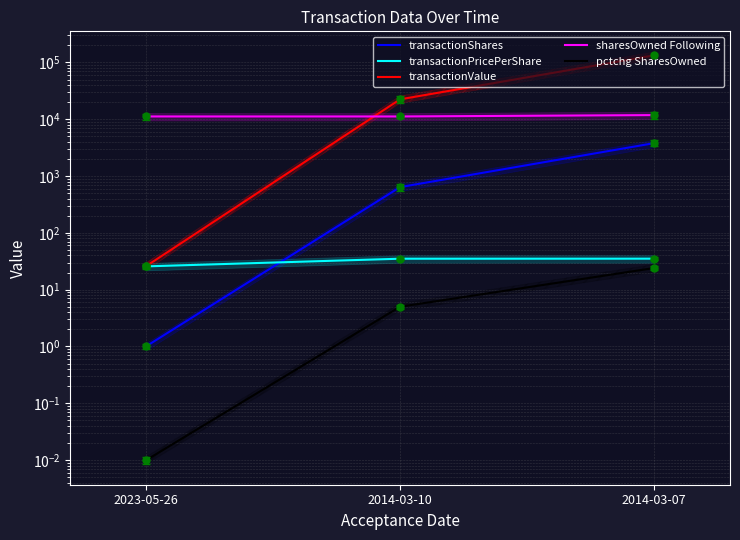

What position from the left is 2014-03-07?

3